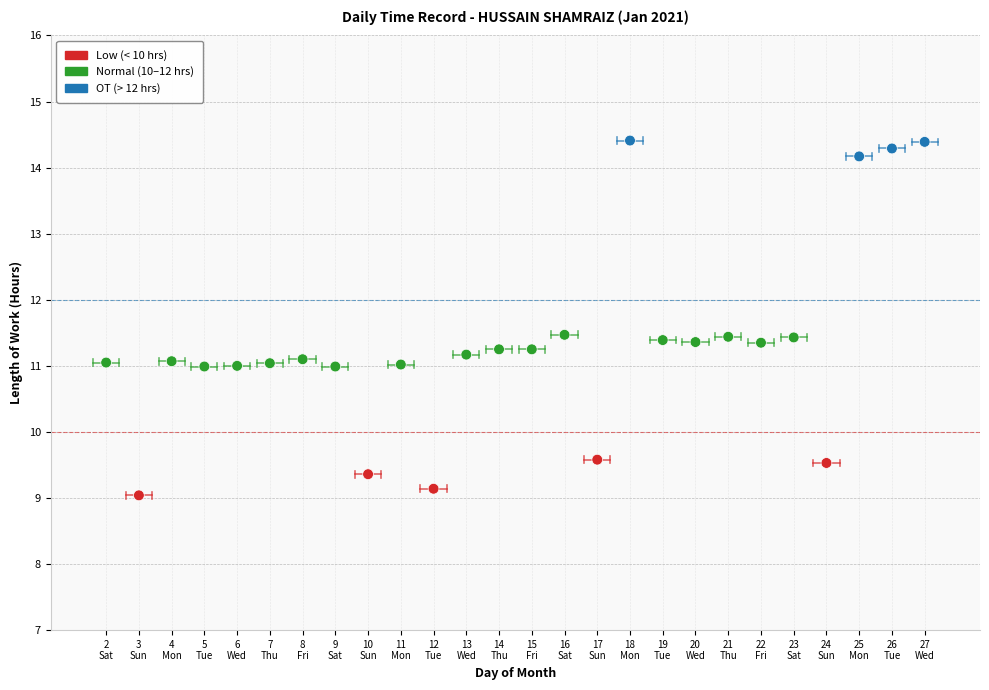

What is the range of X values (max minus min)?

25.0